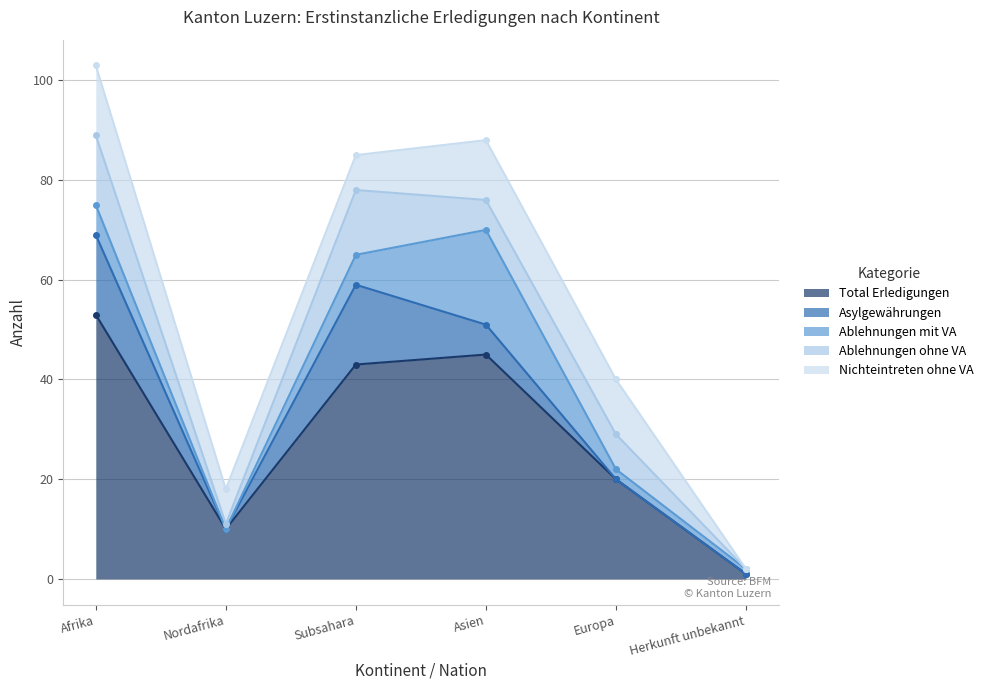

What position from the right is Europa?

2